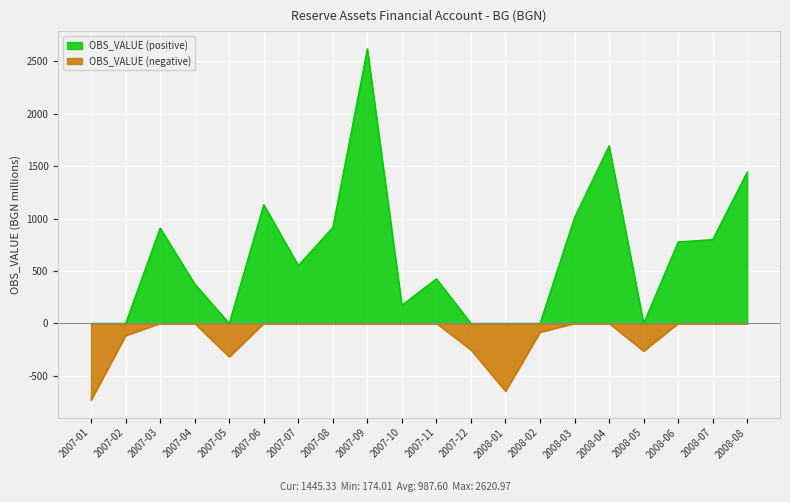

What are all the series names shown in the legend?

OBS_VALUE (positive), OBS_VALUE (negative)